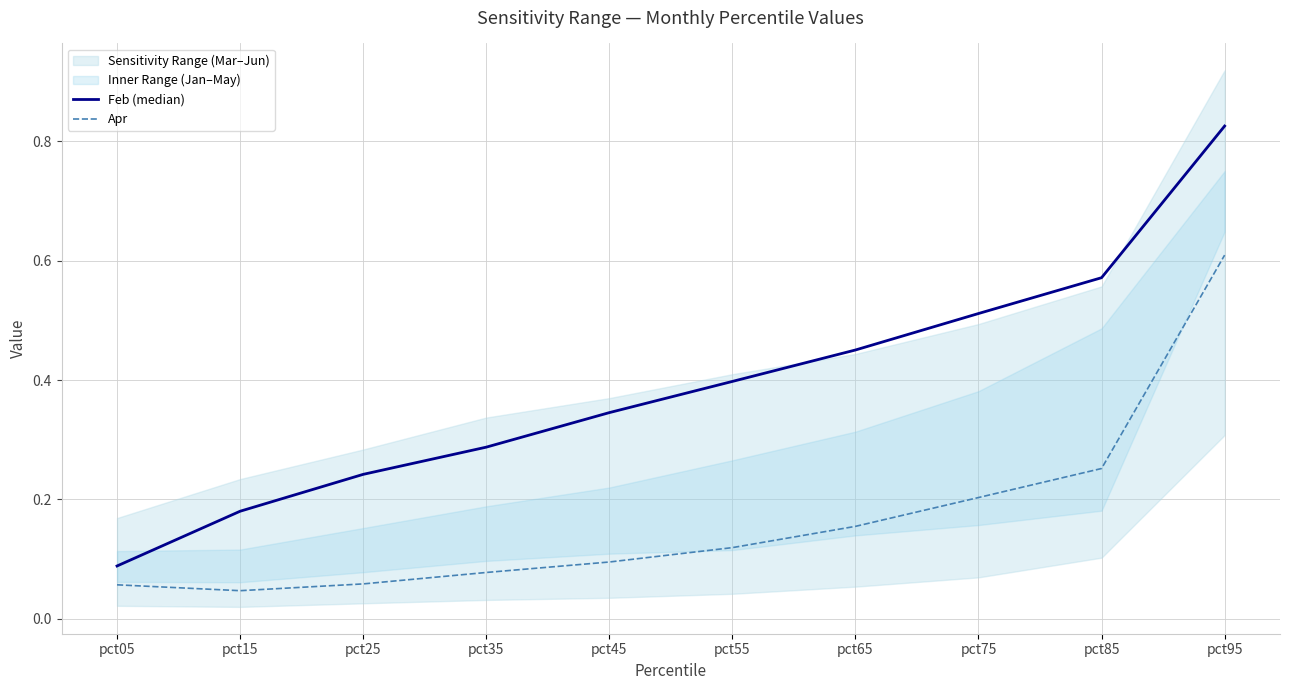

At which category is the sum across all series the highest?

pct95